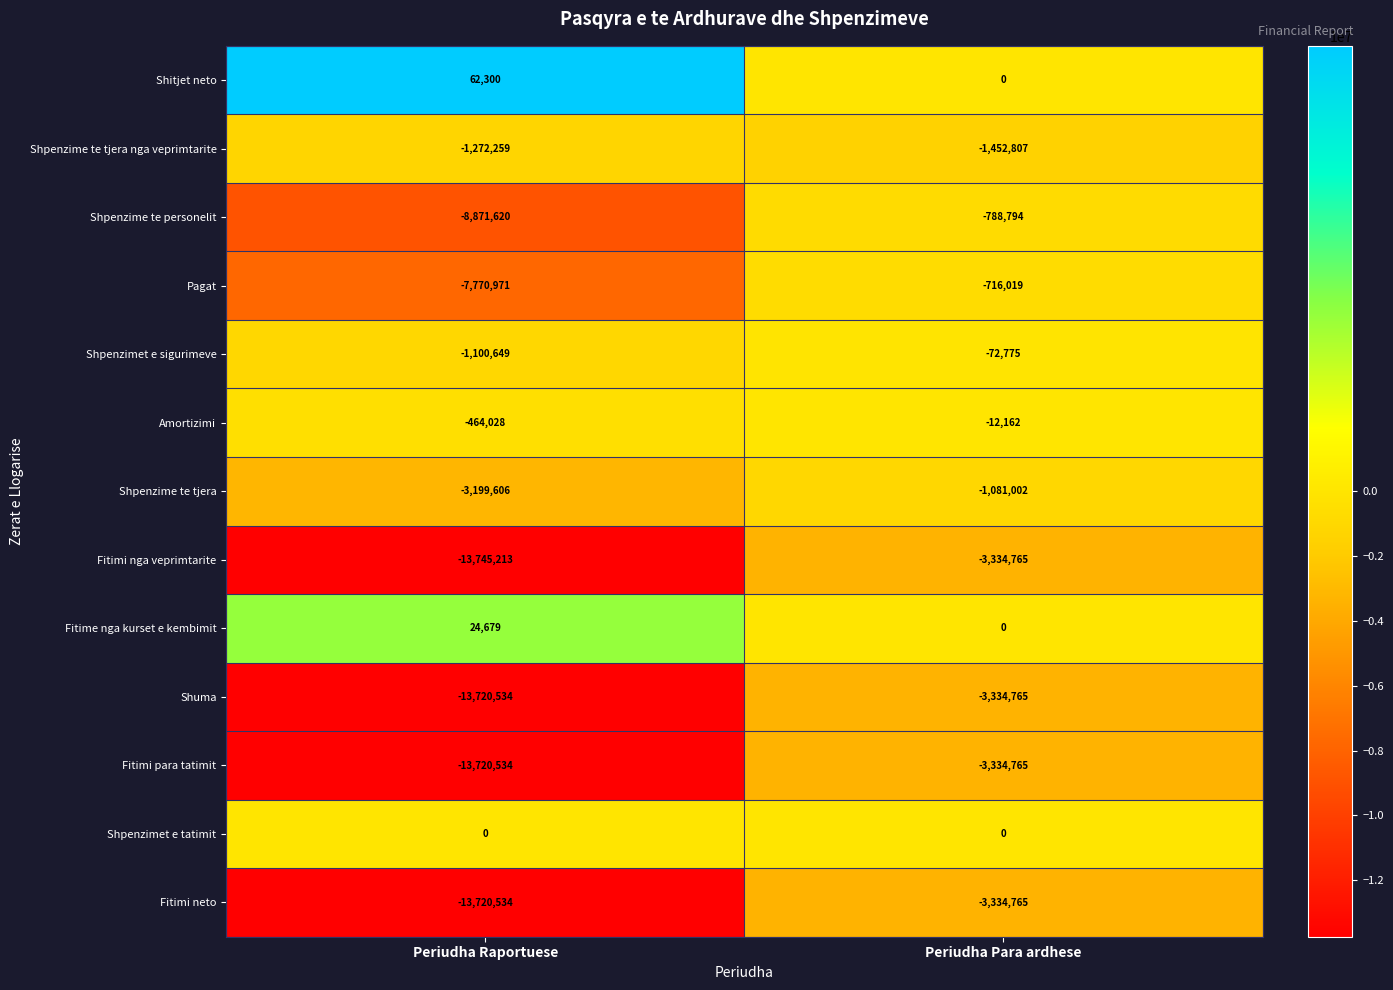

What is the sum of the Shpenzimet e sigurimeve values at Periudha Raportuese and Periudha Para ardhese?

-1173424